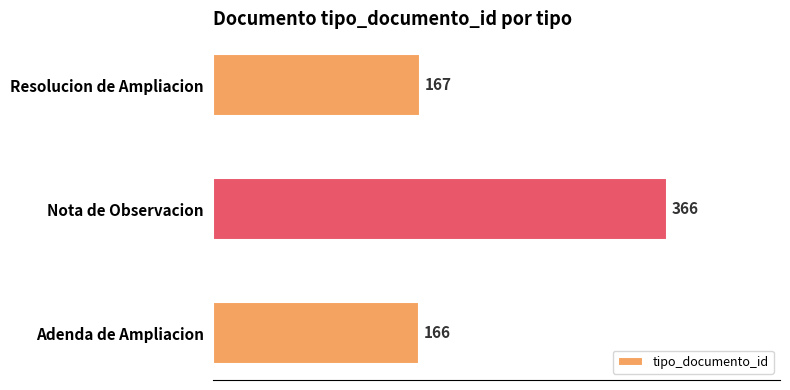

Rank the categories by value from highest to lowest.

Nota de Observacion, Resolucion de Ampliacion, Adenda de Ampliacion